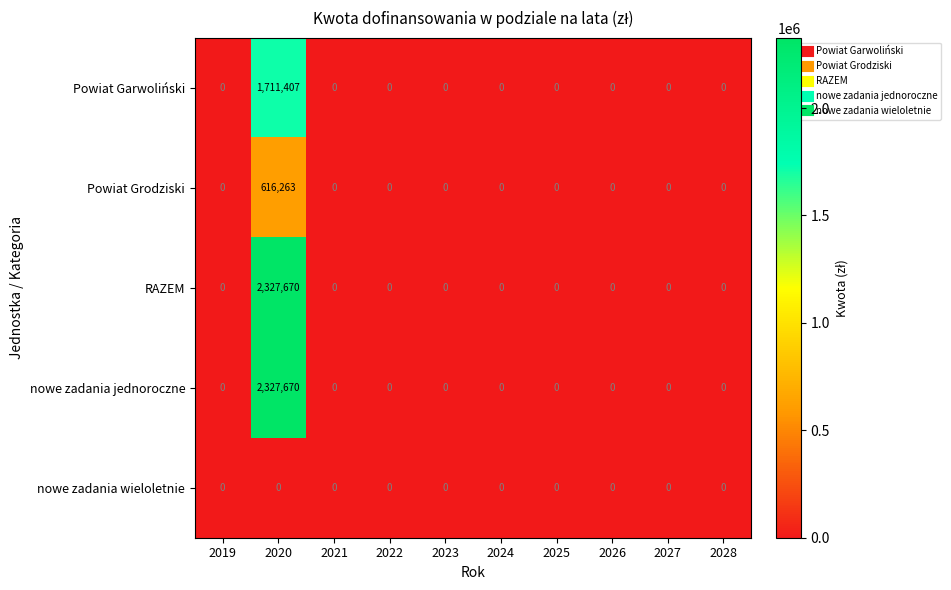

What is the difference between the maximum and second lowest values in the Powiat Garwoliński series?

1711407